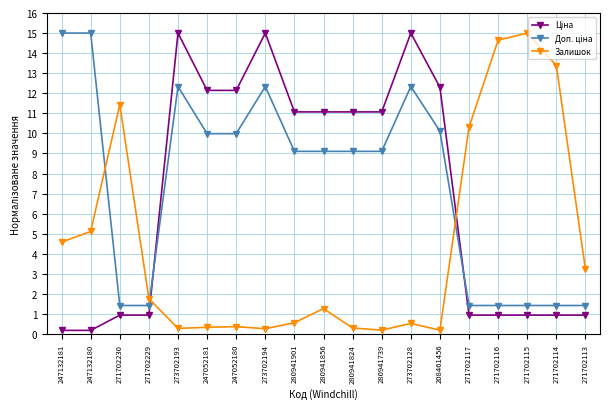

What is the sum of all Залишок values?

83.8